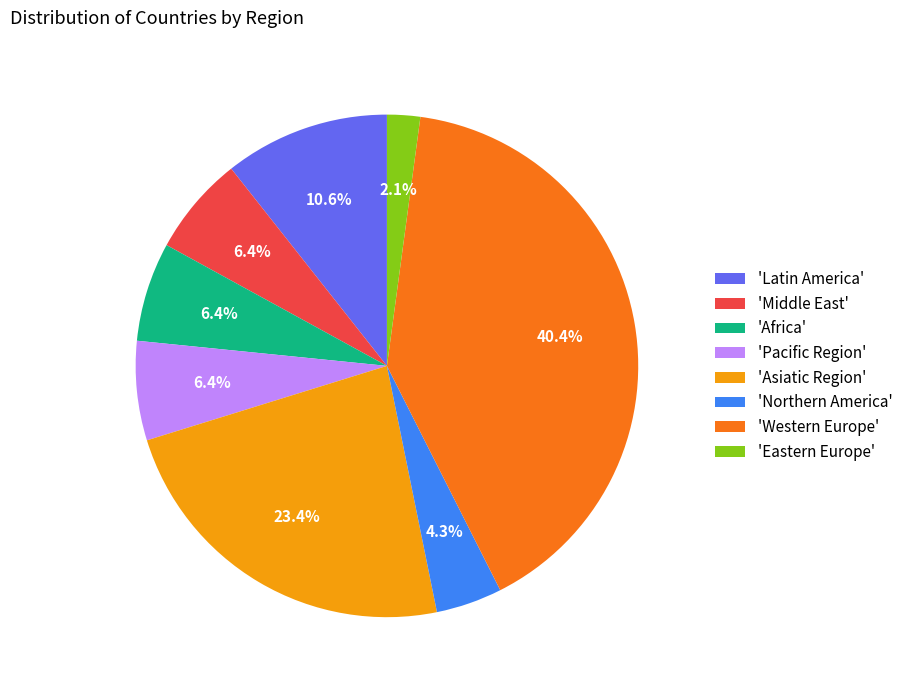

What is the largest slice in the pie chart?

'Western Europe'